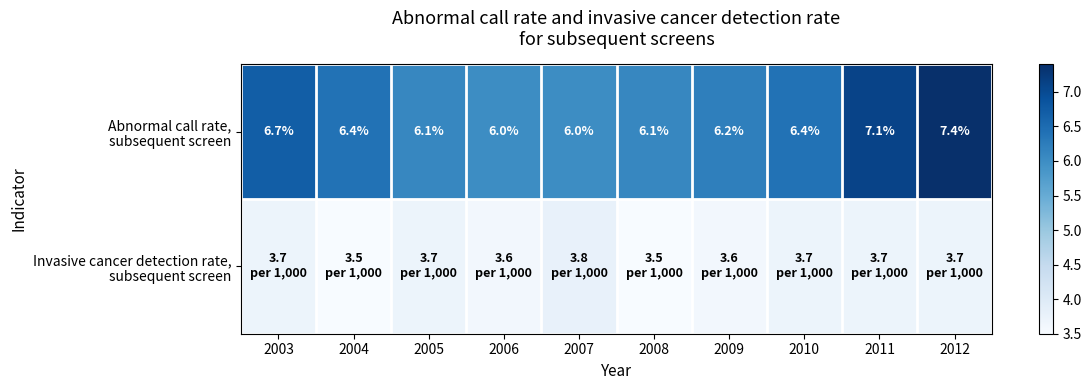

What is the minimum value for Abnormal call rate, subsequent screen?

6.0